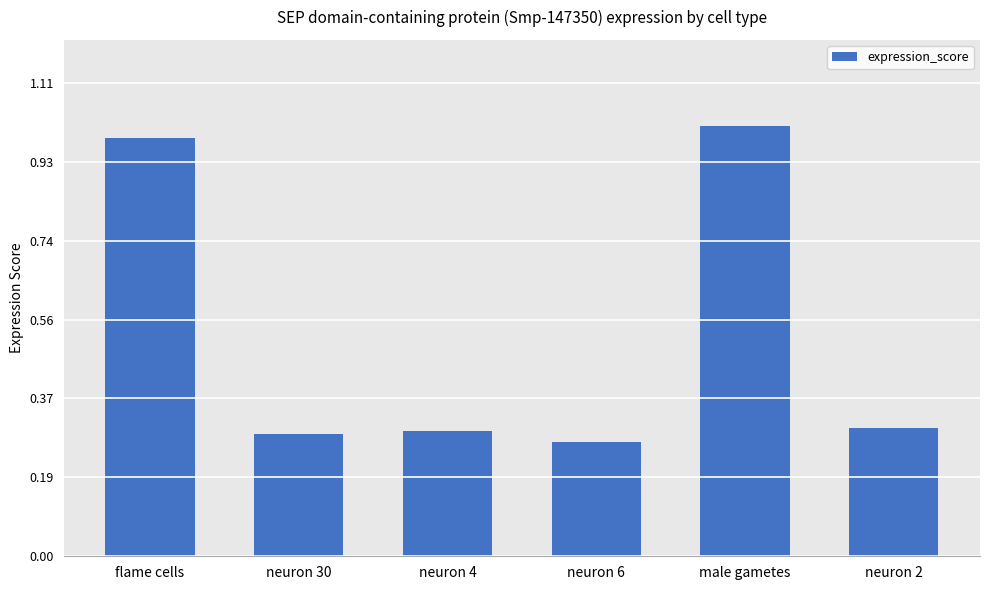

Which category has the highest value across all series?

male gametes